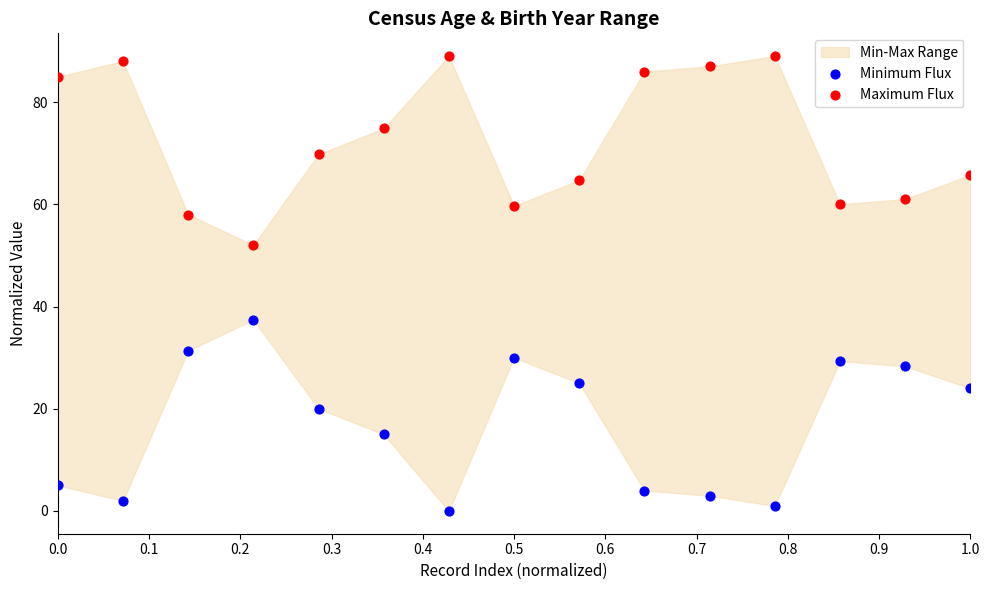

In the Minimum Flux series, what Y value is closest to 18?

20.0